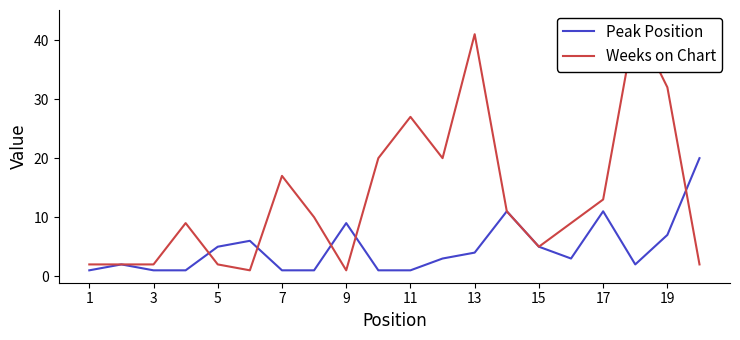

How many distinct data groups are displayed?

2